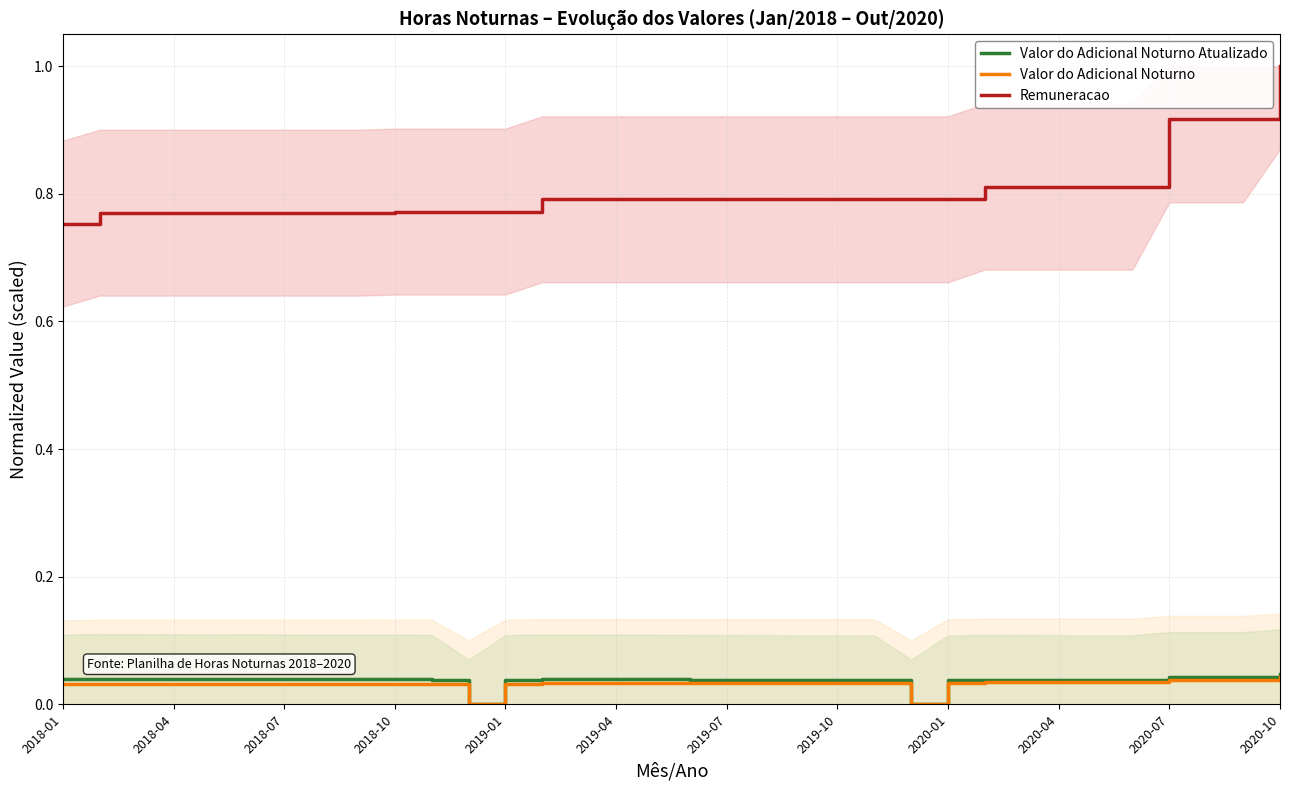

How many positive values does the Valor do Adicional Noturno Atualizado series have?

32